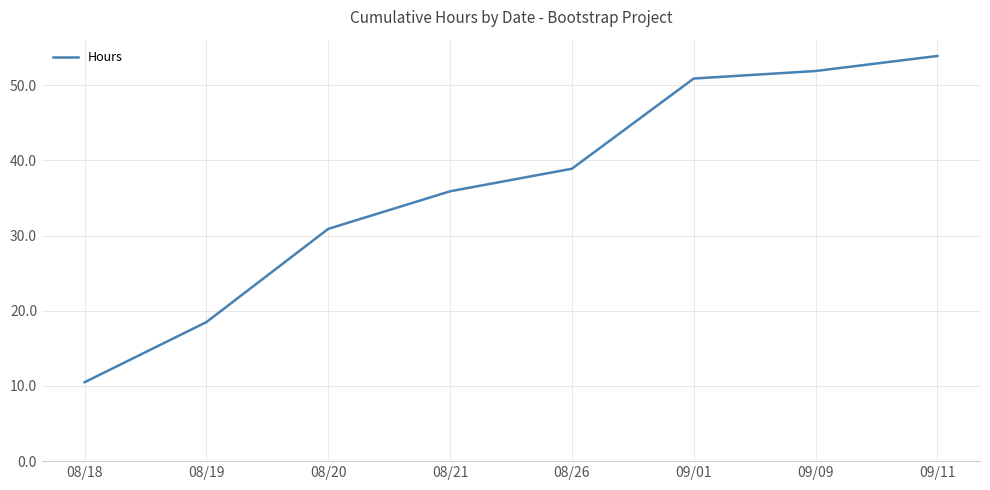

The chart shows a value of 5.1 at 08/19. True or false?

False